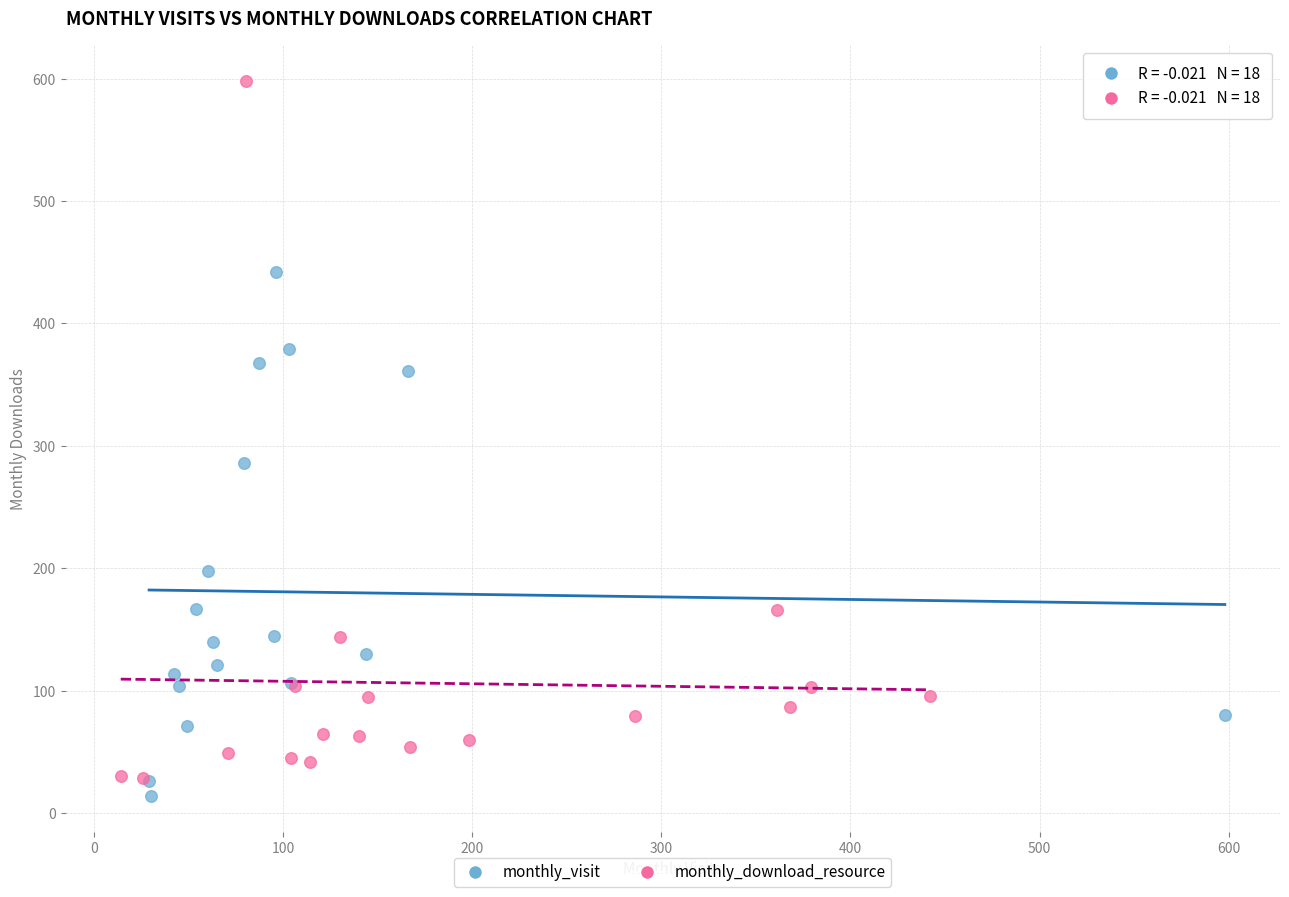

Which series contains the highest Y value?

monthly_download_resource